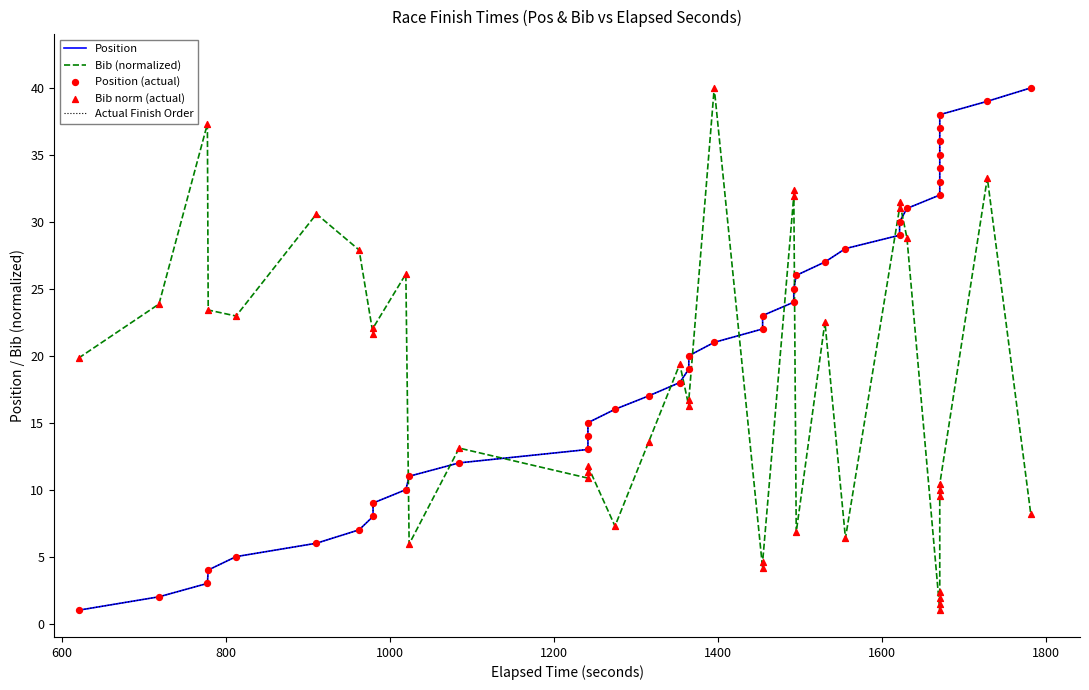

Is the value of Position at 26 greater than the value of Bib norm (actual) at 32?

Yes